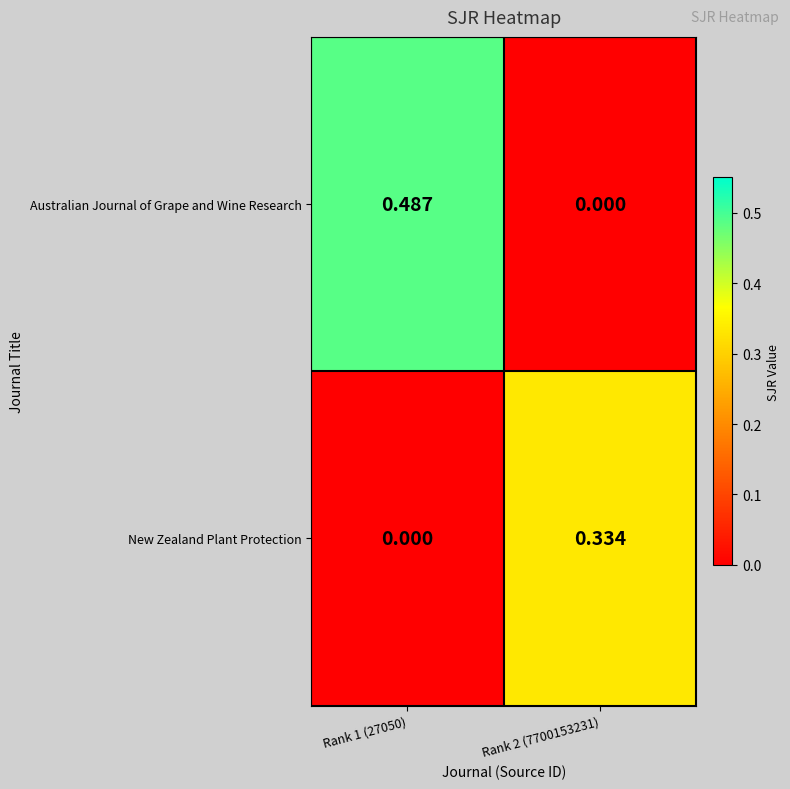

How many series are shown in this chart?

2